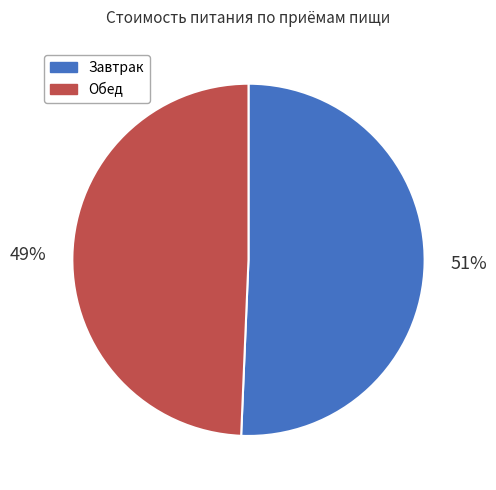

Combined, do Обед and Завтрак account for over 50%?

Yes